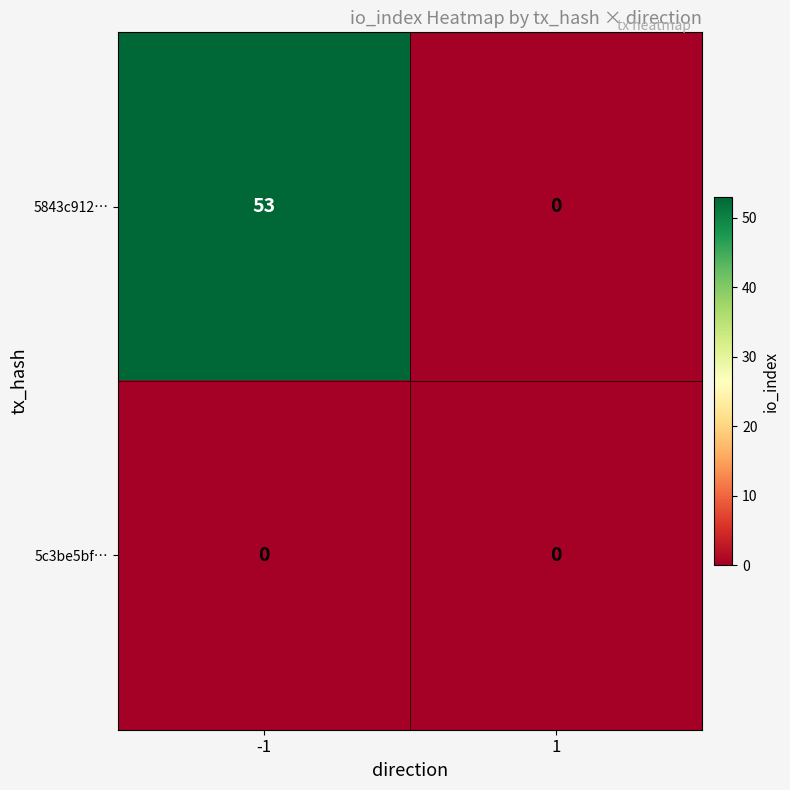

What is the spread (max minus min) of values at -1?

53